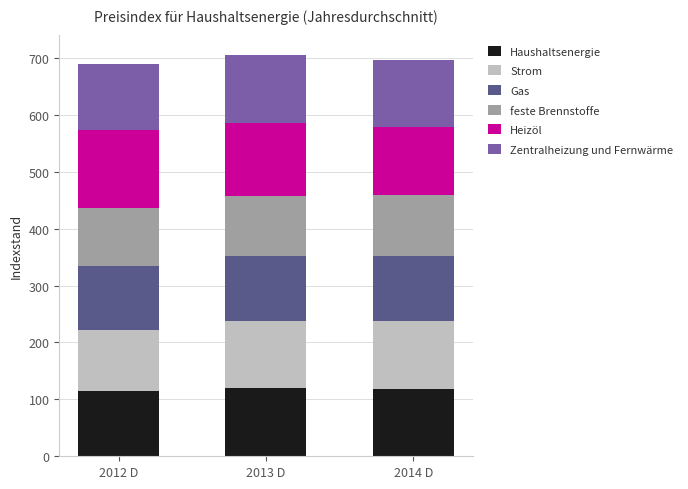

What is the total value across all series at 2013 D?

705.7